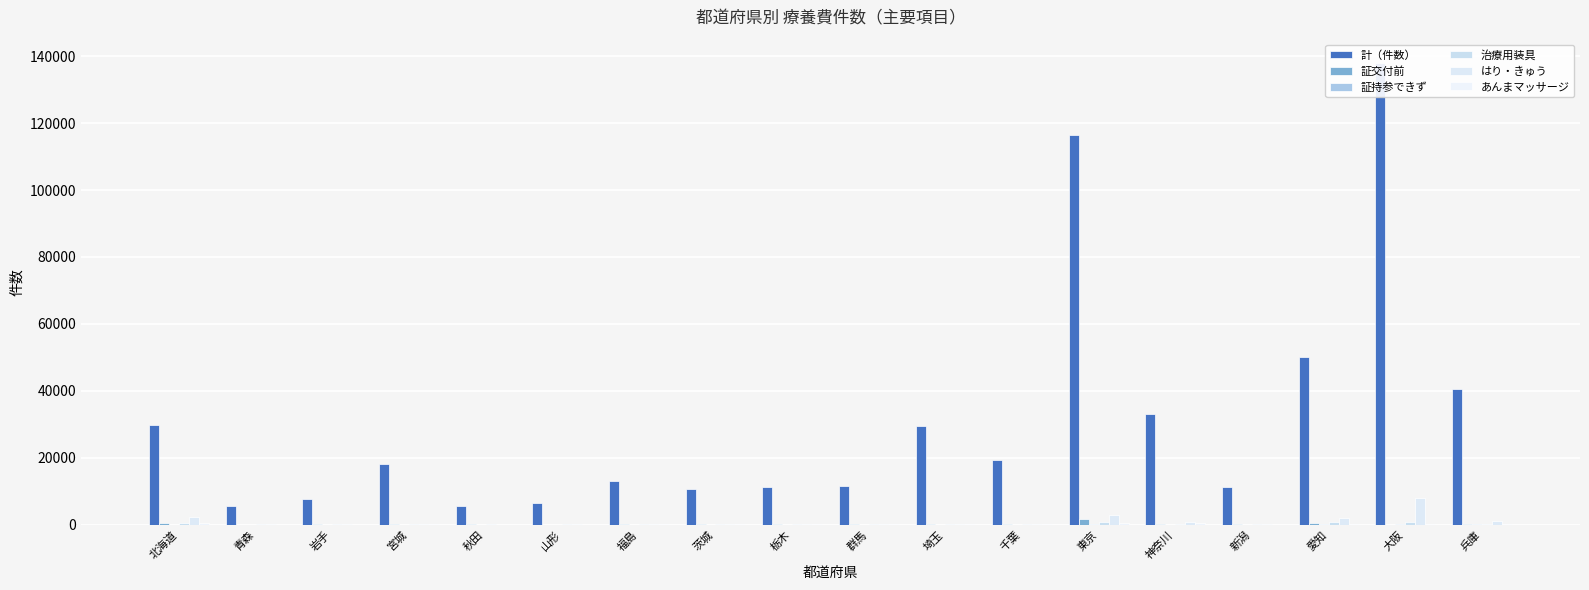

At which category does the chart reach its peak across all series?

大阪